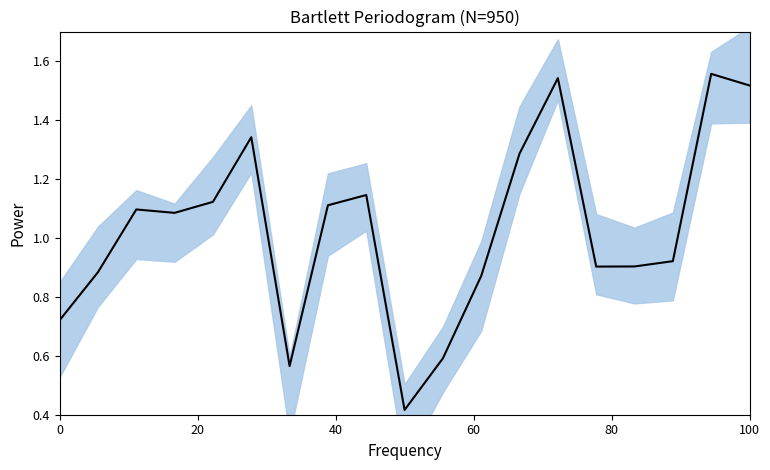

Count the number of values greater than 1.

10